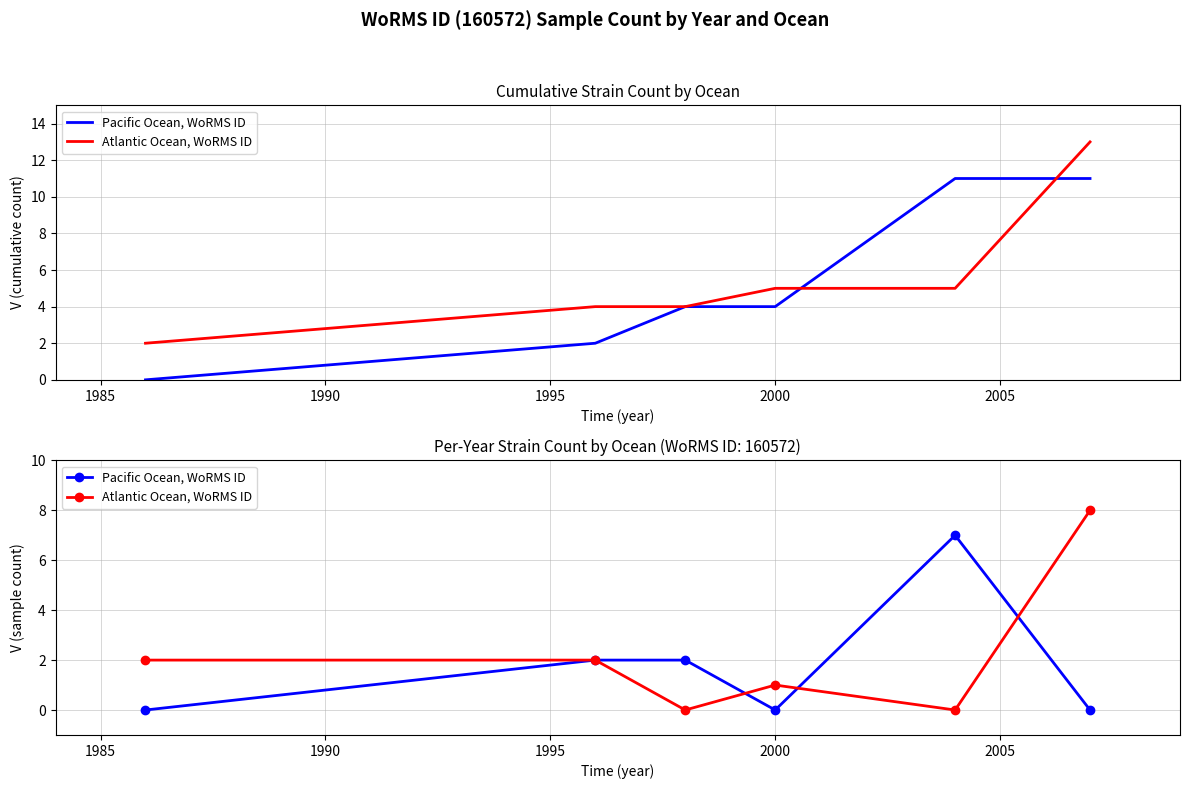

How many data points in Pacific Ocean, WoRMS ID are less than 2?

3